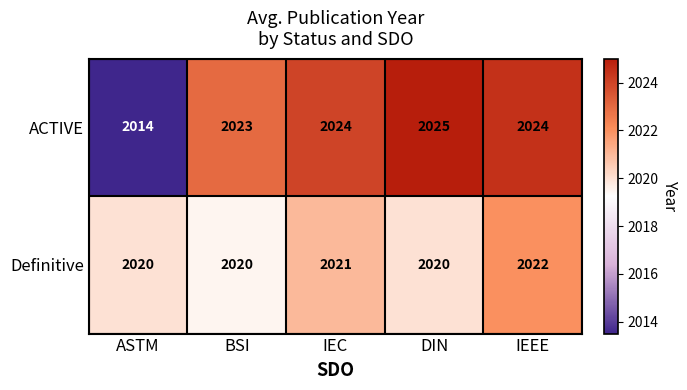

Which series has the widest spread of values?

ACTIVE